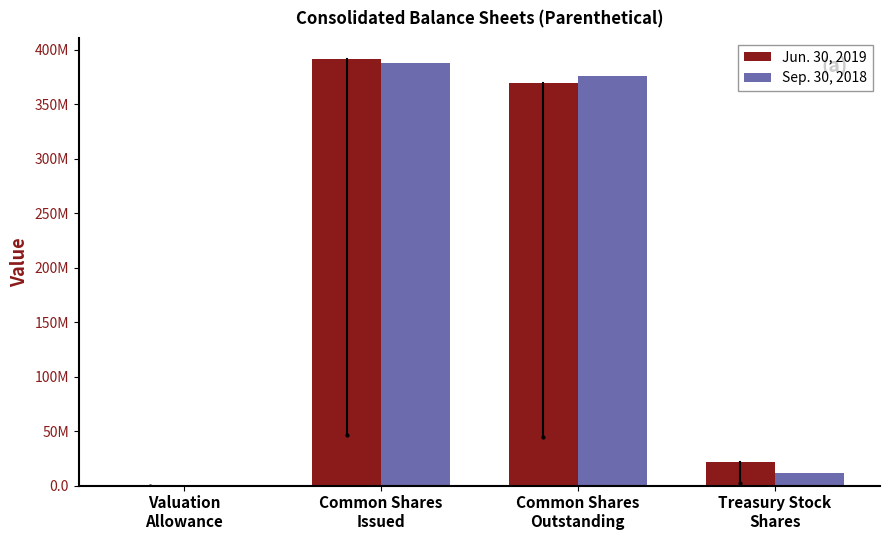

Reading right to left, extract all data points from this chart.

Jun. 30, 2019: 21617070.0	369748212.0	391365282.0	16.6
Sep. 30, 2018: 11858608.0	376261635.0	388120243.0	17.7